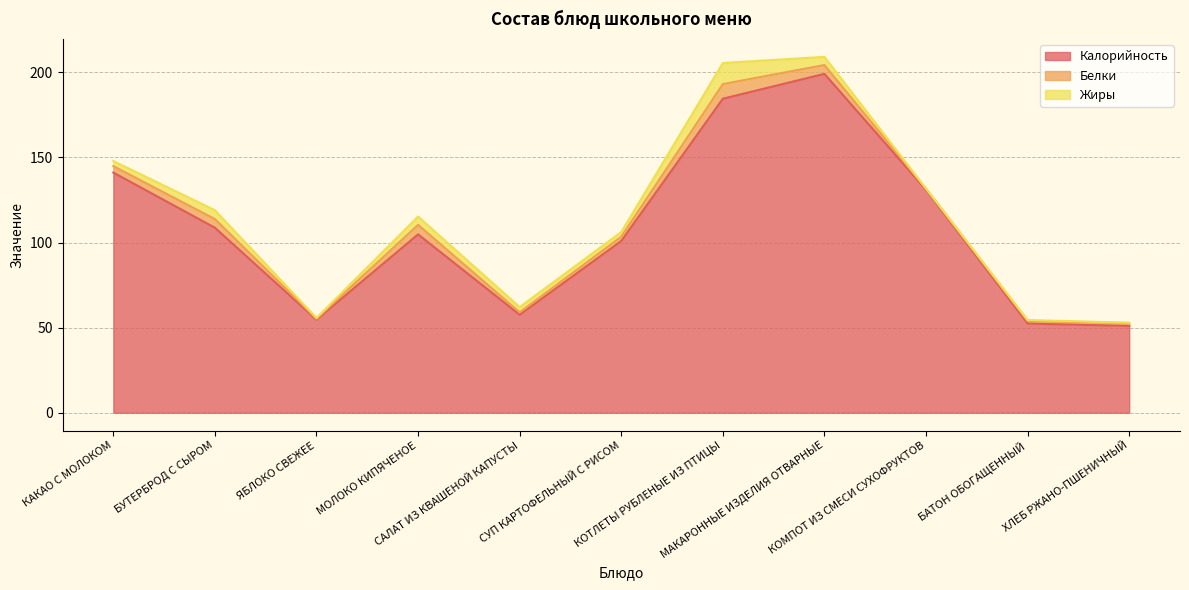

What is the label of the 3rd point from the left?

ЯБЛОКО СВЕЖЕЕ